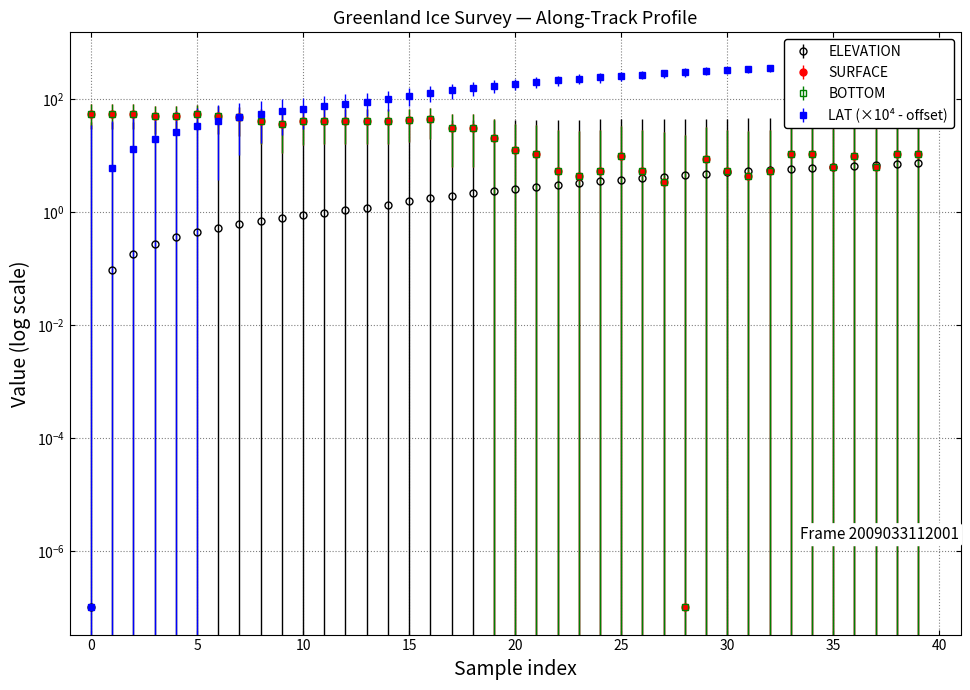

Reading left to right, extract all data points from this chart.

ELEVATION: 0.0	0.1	0.2	0.3	0.4	0.4	0.5	0.6	0.7	0.8	0.9	1.0	1.1	1.2	1.4	1.6	1.8	2.0	2.2	2.4	2.6	2.8	3.1	3.3	3.5	3.8	4.0	4.3	4.6	4.8	5.1	5.4	5.6	5.9	6.2	6.4	6.7	7.0	7.2	7.4
SURFACE: 55.6	55.6	55.8	50.4	50.4	54.8	50.4	48.4	41.9	36.5	40.9	41.9	41.9	41.9	41.9	42.9	45.3	31.1	31.3	20.4	12.9	10.9	5.5	4.4	5.4	9.9	5.5	3.4	0.0	8.8	5.4	4.4	5.4	10.9	10.9	6.5	9.9	6.5	10.9	10.9
BOTTOM: 55.6	55.6	55.8	50.4	50.4	54.8	50.4	48.4	41.9	36.5	40.9	41.9	41.9	41.9	41.9	42.9	45.3	31.1	31.3	20.4	12.9	10.9	5.5	4.4	5.4	9.9	5.5	3.4	0.0	8.8	5.4	4.4	5.4	10.9	10.9	6.5	9.9	6.5	10.9	10.9
LAT: 0.0	6.0	13.0	20.0	27.0	34.0	41.0	48.0	55.0	62.0	69.0	77.0	84.0	91.0	103.0	117.0	131.0	146.0	160.0	174.0	189.0	203.0	218.0	232.0	247.0	261.0	275.0	290.0	304.0	318.0	332.0	346.0	359.0	373.0	386.0	399.0	412.0	424.0	437.0	449.0